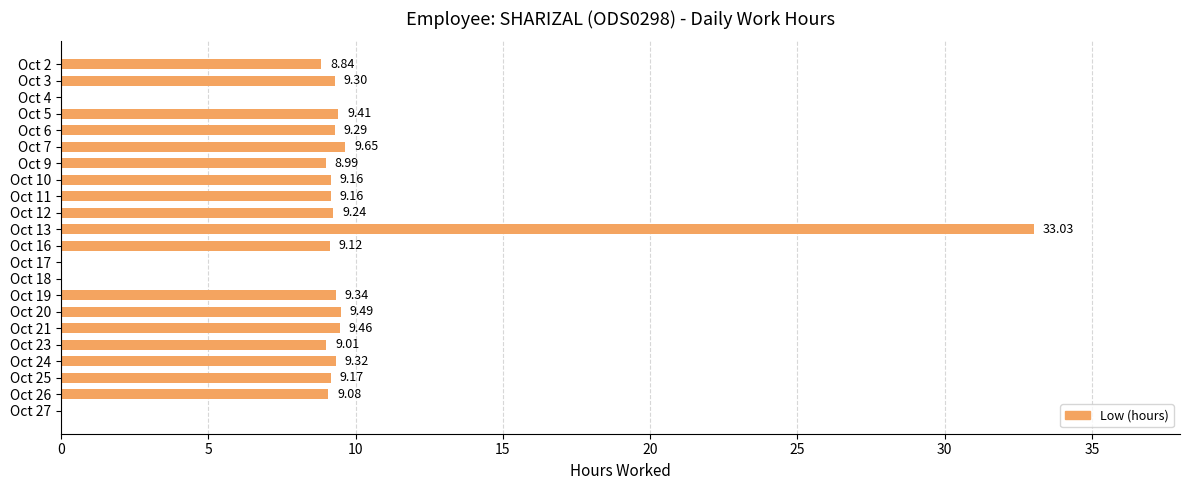

Approximately how many times larger is the value at Oct 19 compared to Oct 24?

1.0